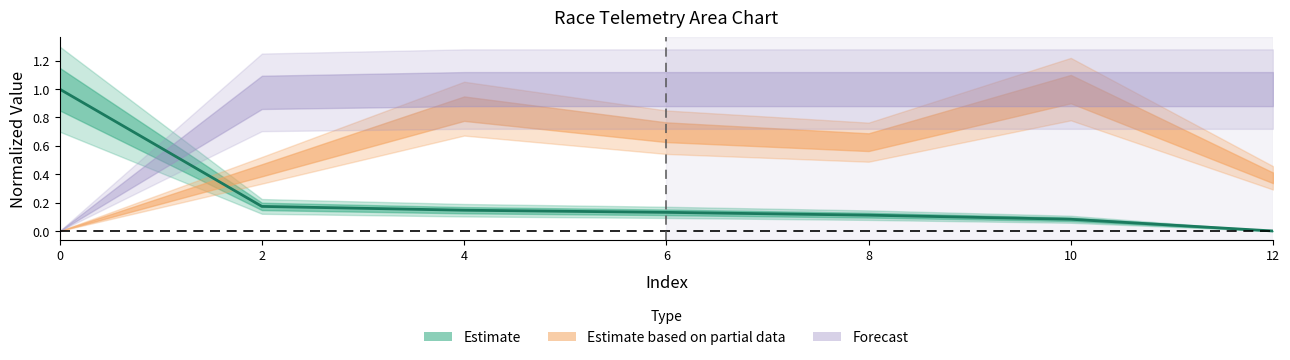

Read the value at 4.

0.1